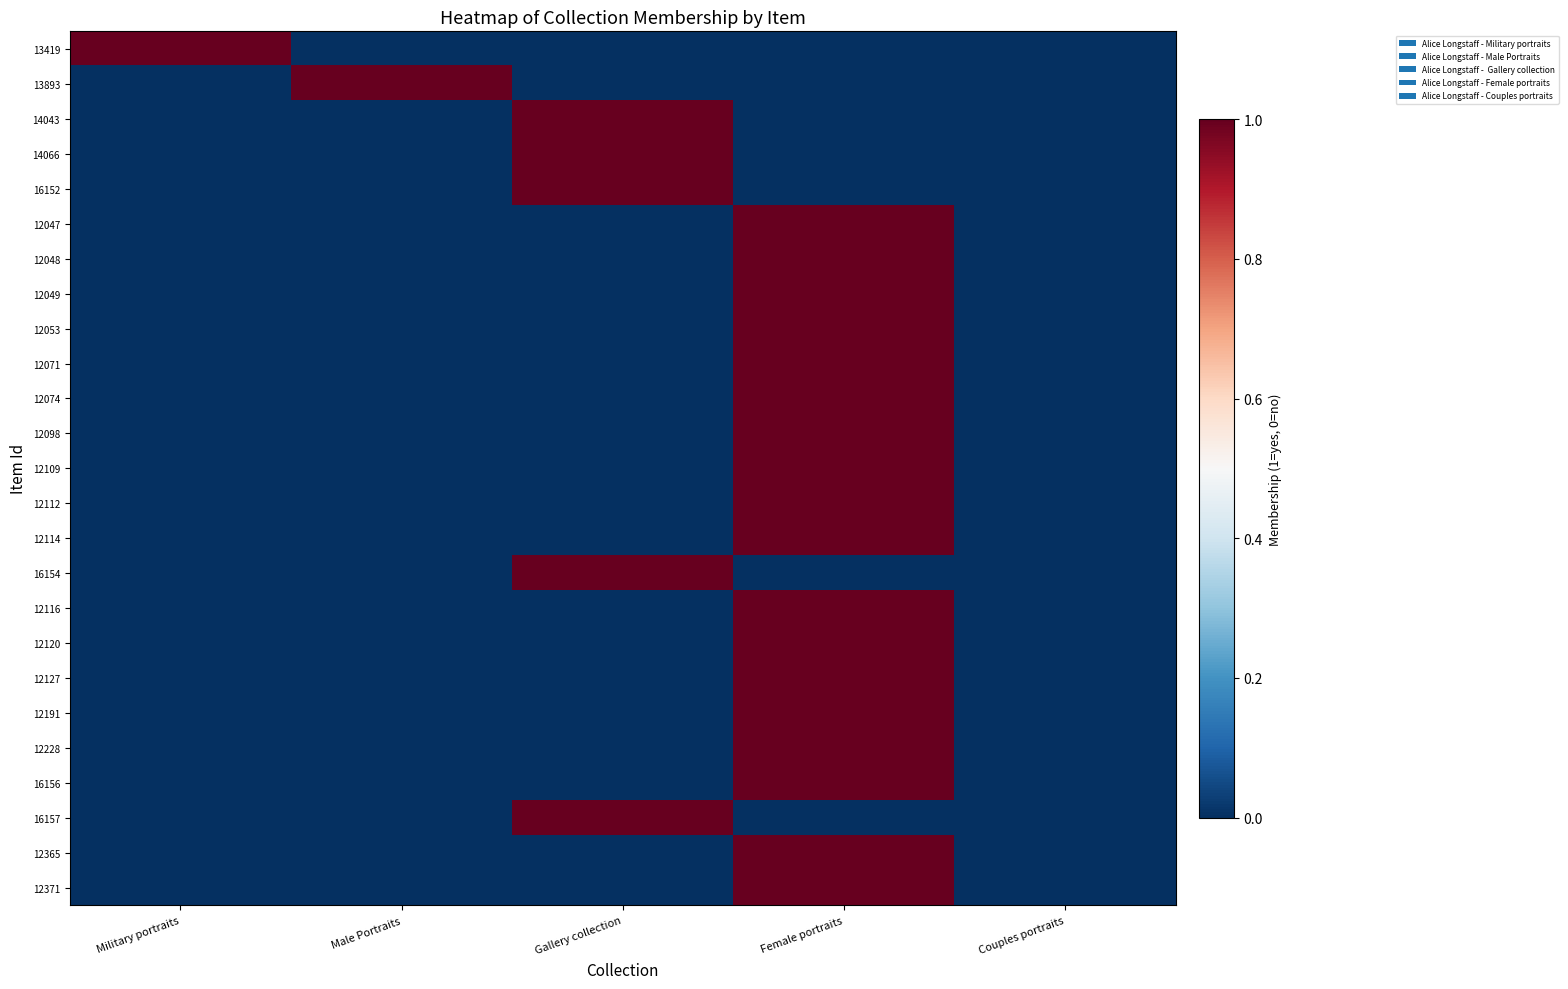

At which category is the sum across all series the highest?

Female portraits